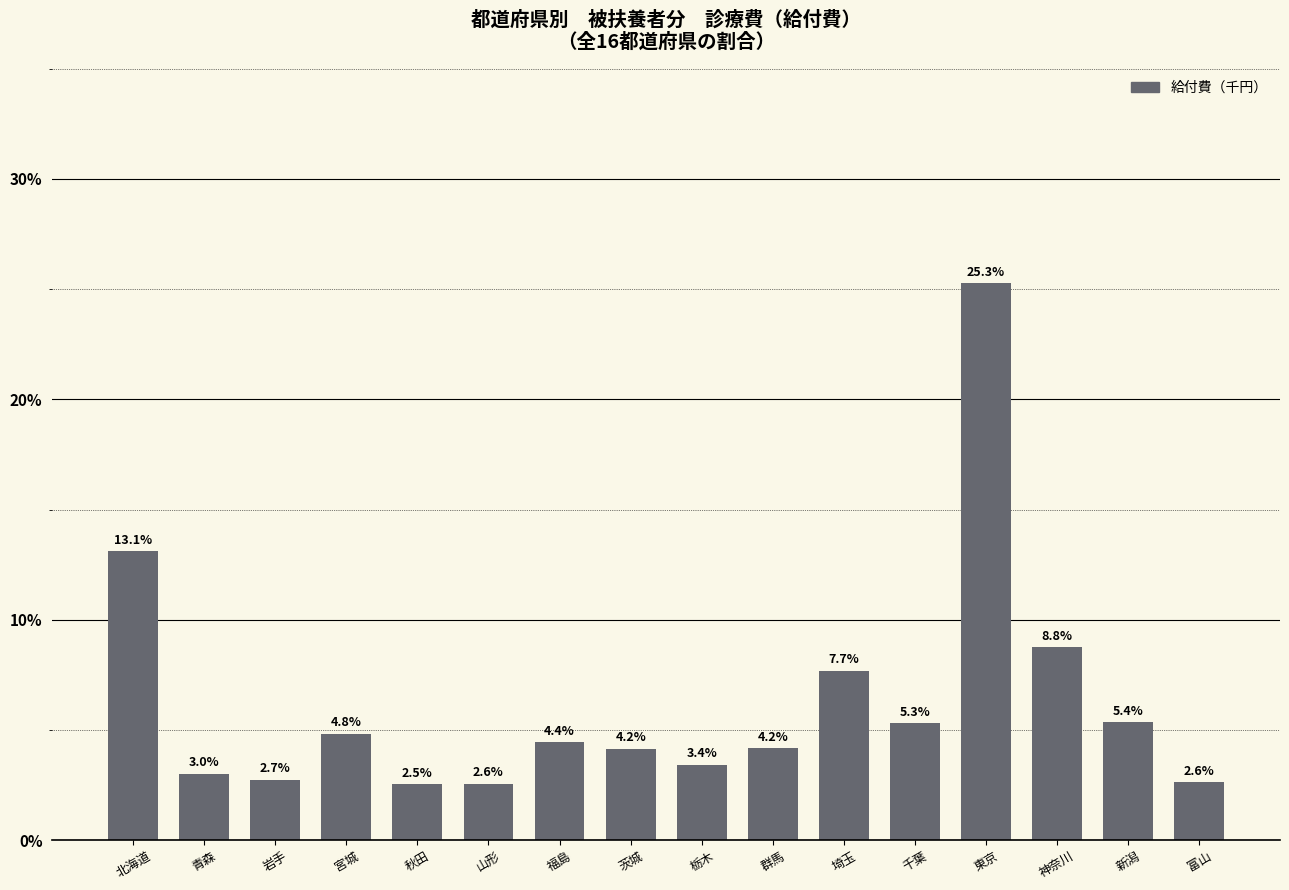

What is the value of the 11th bar from the left?

7.7